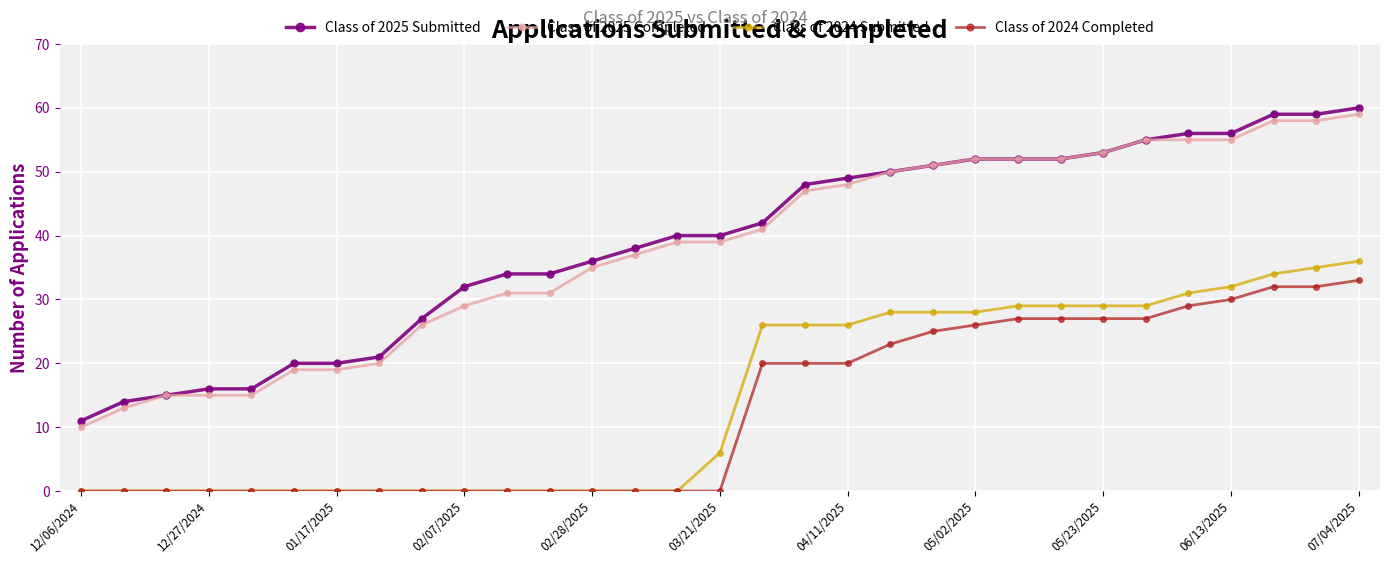

True or false: Class of 2024 Completed and Class of 2025 Submitted cross at least once.

False